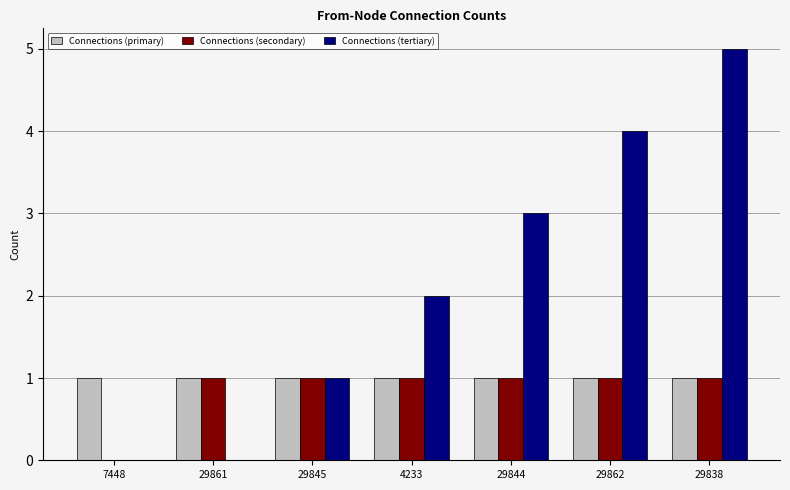

What is the sum of all Connections (tertiary) values?

15